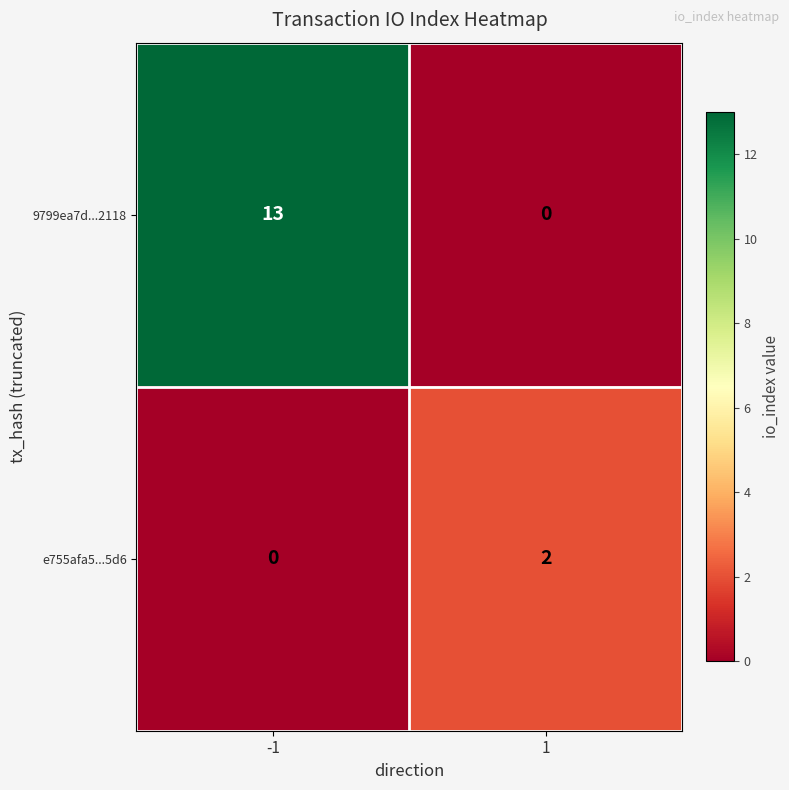

Between -1 and 1, which series saw the biggest shift?

9799ea7d...2118